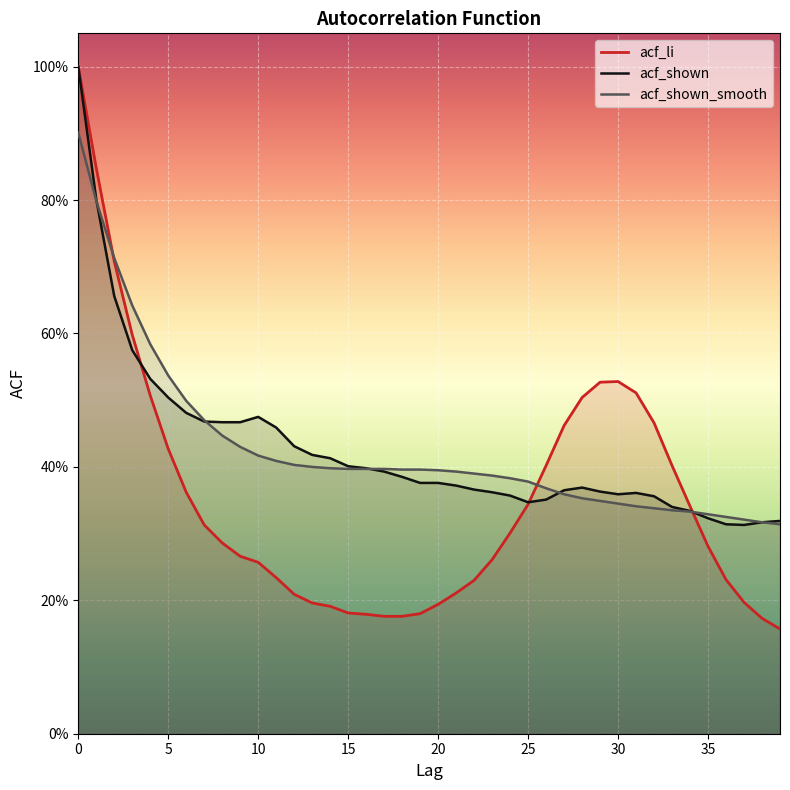

Reading right to left, what are all the values shown in this chart?

acf_li: 0.2	0.2	0.2	0.2	0.3	0.3	0.4	0.5	0.5	0.5	0.5	0.5	0.5	0.4	0.3	0.3	0.3	0.2	0.2	0.2	0.2	0.2	0.2	0.2	0.2	0.2	0.2	0.2	0.2	0.3	0.3	0.3	0.3	0.4	0.4	0.5	0.6	0.7	0.8	1.0
acf_shown: 0.3	0.3	0.3	0.3	0.3	0.3	0.3	0.4	0.4	0.4	0.4	0.4	0.4	0.4	0.3	0.4	0.4	0.4	0.4	0.4	0.4	0.4	0.4	0.4	0.4	0.4	0.4	0.4	0.5	0.5	0.5	0.5	0.5	0.5	0.5	0.5	0.6	0.7	0.8	1.0
acf_shown_smooth: 0.3	0.3	0.3	0.3	0.3	0.3	0.3	0.3	0.3	0.3	0.3	0.4	0.4	0.4	0.4	0.4	0.4	0.4	0.4	0.4	0.4	0.4	0.4	0.4	0.4	0.4	0.4	0.4	0.4	0.4	0.4	0.4	0.5	0.5	0.5	0.6	0.6	0.7	0.8	0.9